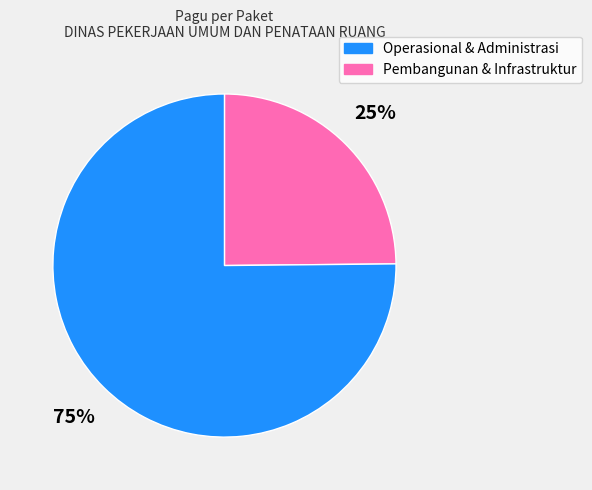

How many slices are in this pie chart?

2